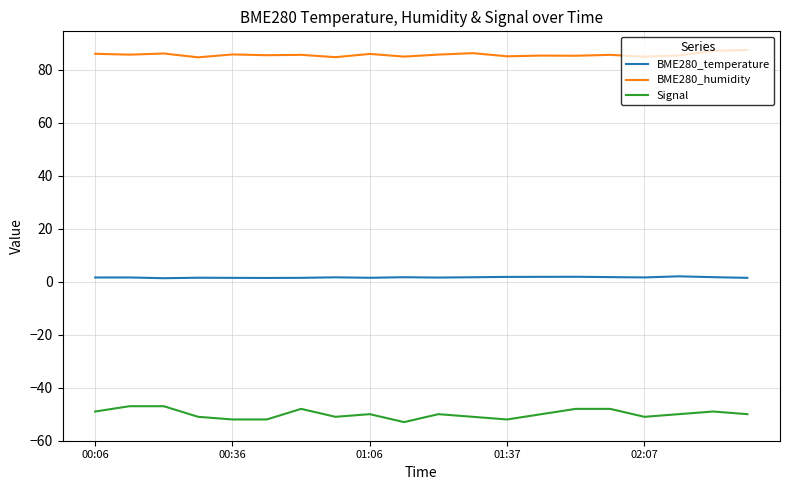

Which series has the largest range (max minus min)?

Signal